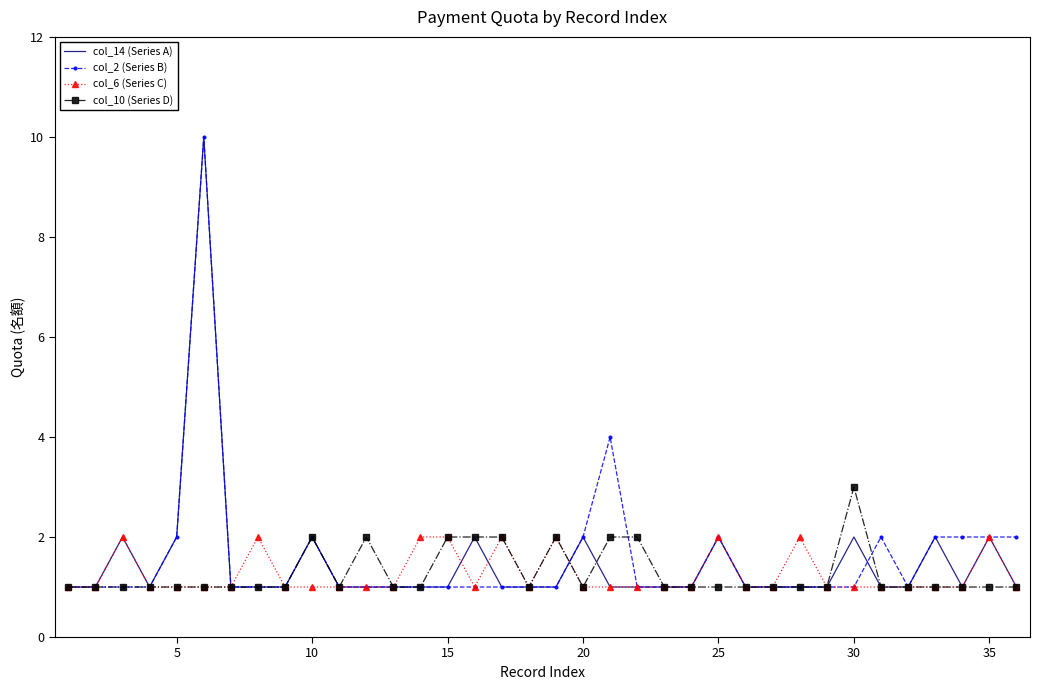

What is the greatest value displayed?

10